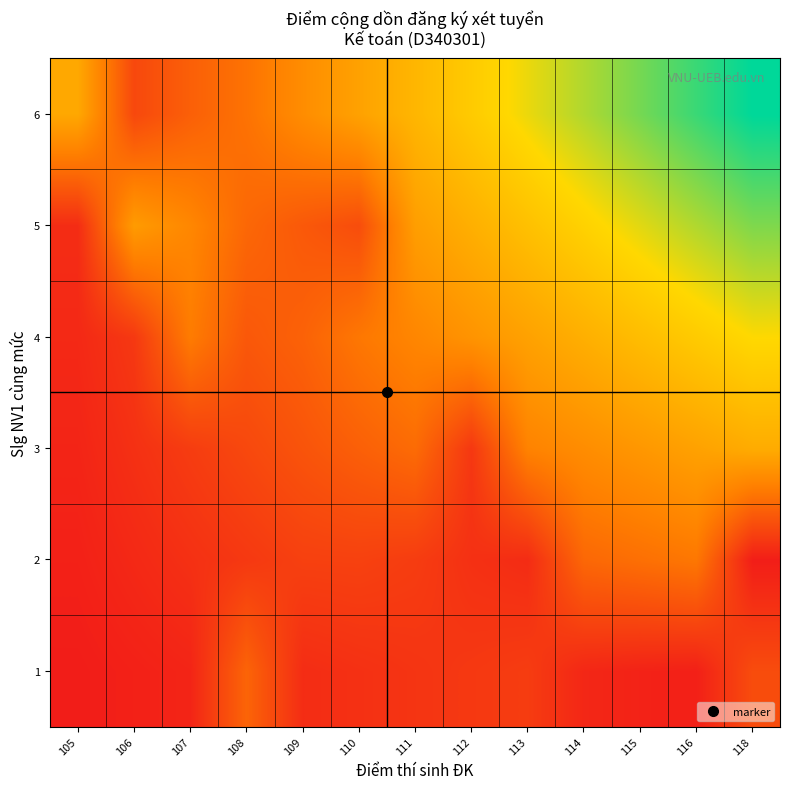

Reading left to right, extract all data points from this chart.

1: 105=0.0	106=0.0	107=0.0	108=0.2	109=0.1	110=0.1	111=0.1	112=0.1	113=0.1	114=0.0	115=0.0	116=0.0	118=0.2
2: 105=0.0	106=0.1	107=0.1	108=0.1	109=0.1	110=0.1	111=0.1	112=0.1	113=0.1	114=0.3	115=0.3	116=0.3	118=0.0
3: 105=0.0	106=0.1	107=0.1	108=0.2	109=0.2	110=0.2	111=0.3	112=0.1	113=0.3	114=0.4	115=0.4	116=0.5	118=0.5
4: 105=0.1	106=0.1	107=0.3	108=0.2	109=0.2	110=0.3	111=0.4	112=0.4	113=0.5	114=0.5	115=0.6	116=0.6	118=0.7
5: 105=0.1	106=0.4	107=0.4	108=0.3	109=0.2	110=0.2	111=0.4	112=0.5	113=0.6	114=0.6	115=0.7	116=0.8	118=0.8
6: 105=0.5	106=0.2	107=0.2	108=0.3	109=0.4	110=0.5	111=0.5	112=0.6	113=0.7	114=0.8	115=0.8	116=0.9	118=1.0